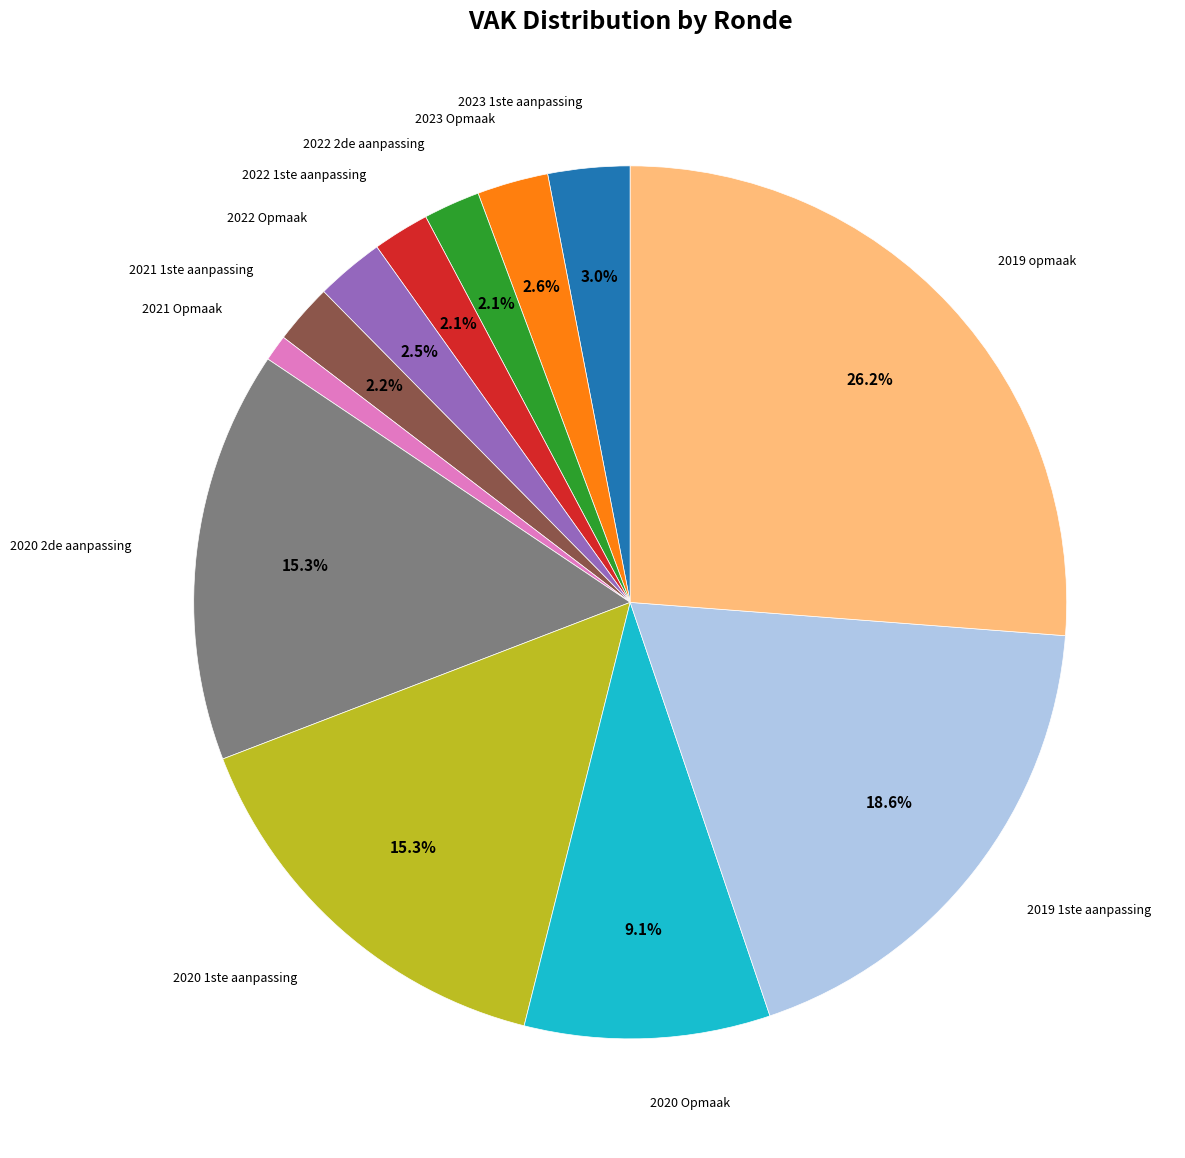

To the nearest percent, what percentage of the pie is 2023 1ste aanpassing?

3%